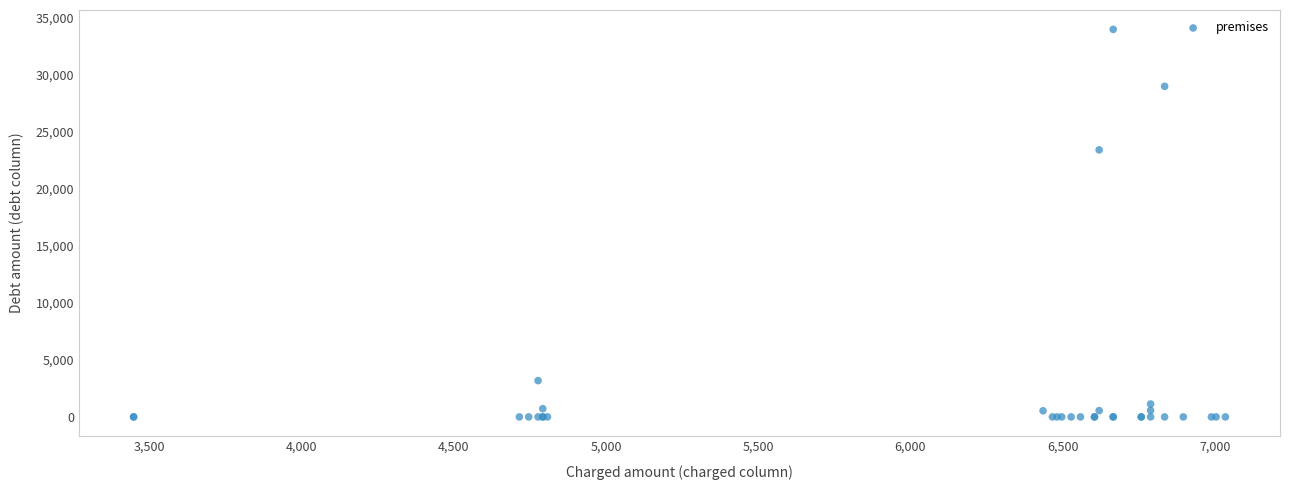

What Y value in the scatter plot is closest to 17002?

23430.5